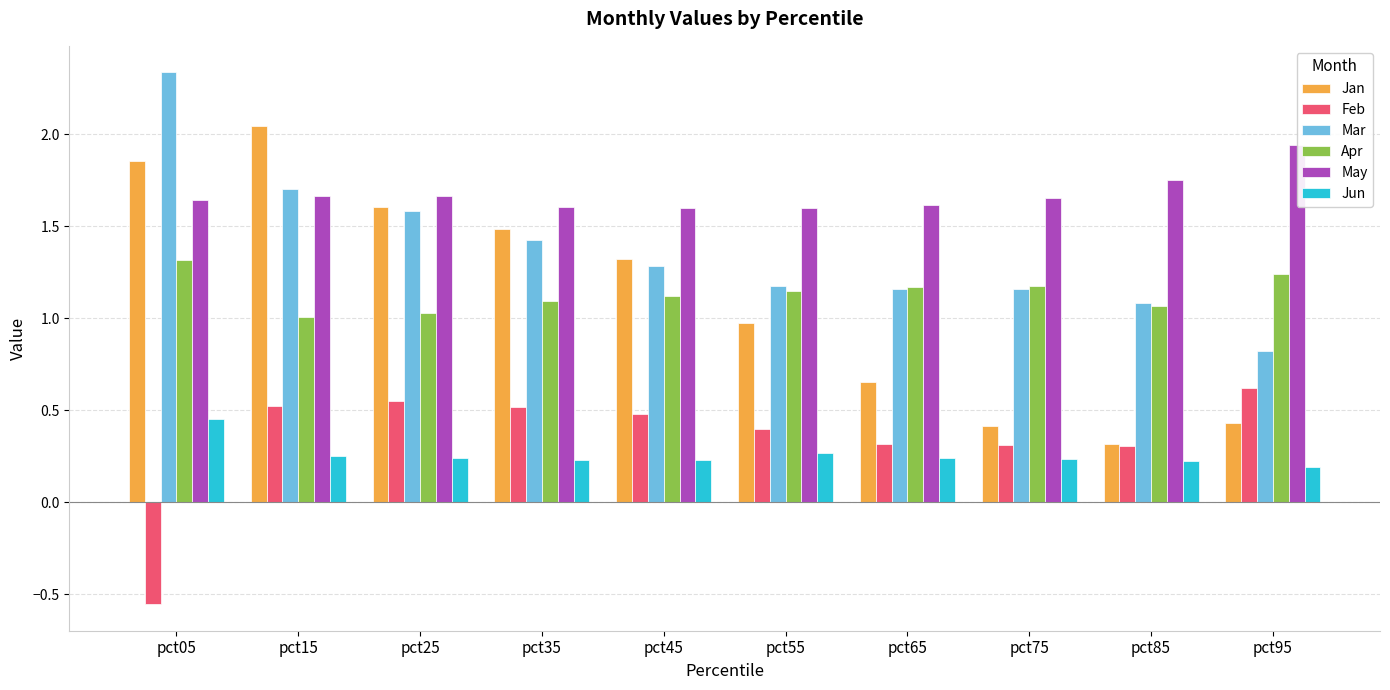

Does the chart contain stacked bars?

No